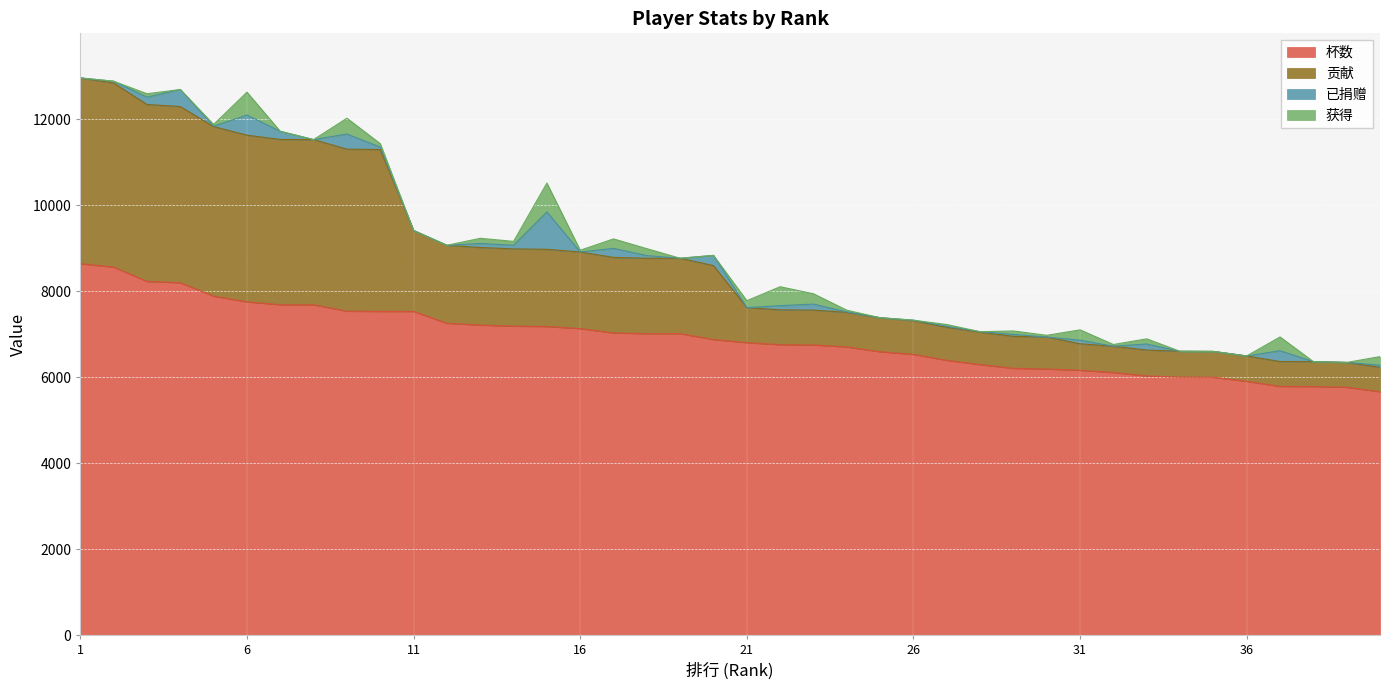

Where does the 杯数 series first go above 6877?

1